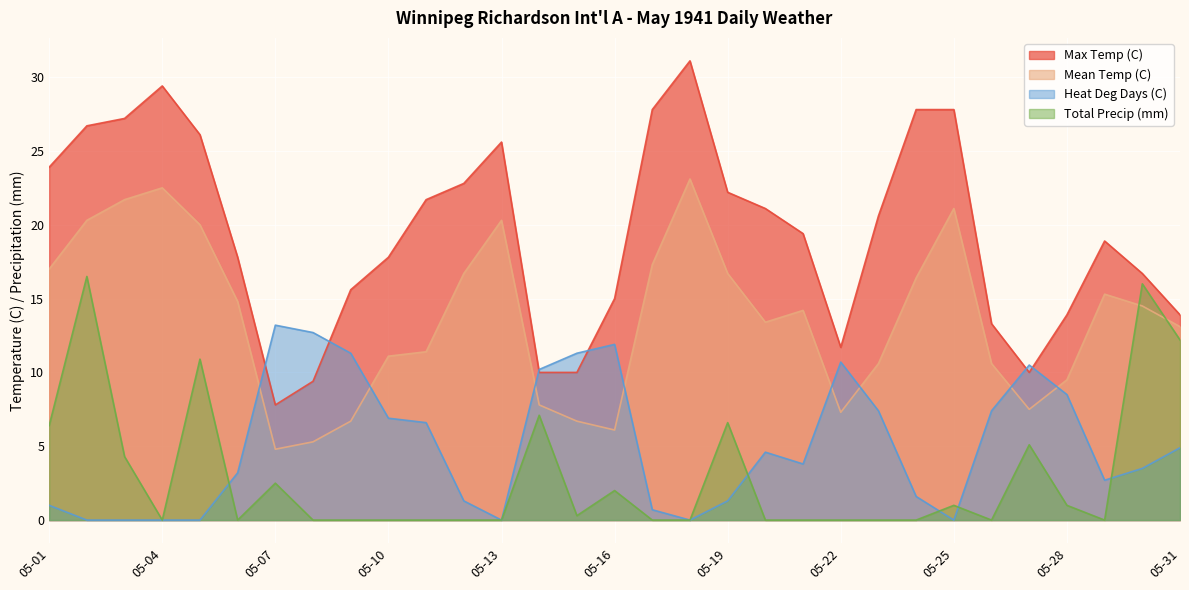

Which series has the largest range (max minus min)?

Max Temp (C)